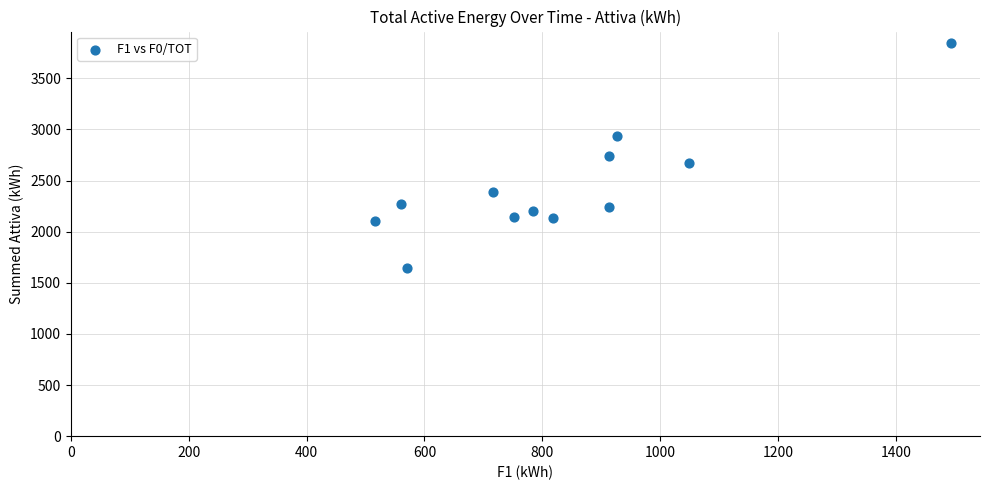

What is the average X value?

835